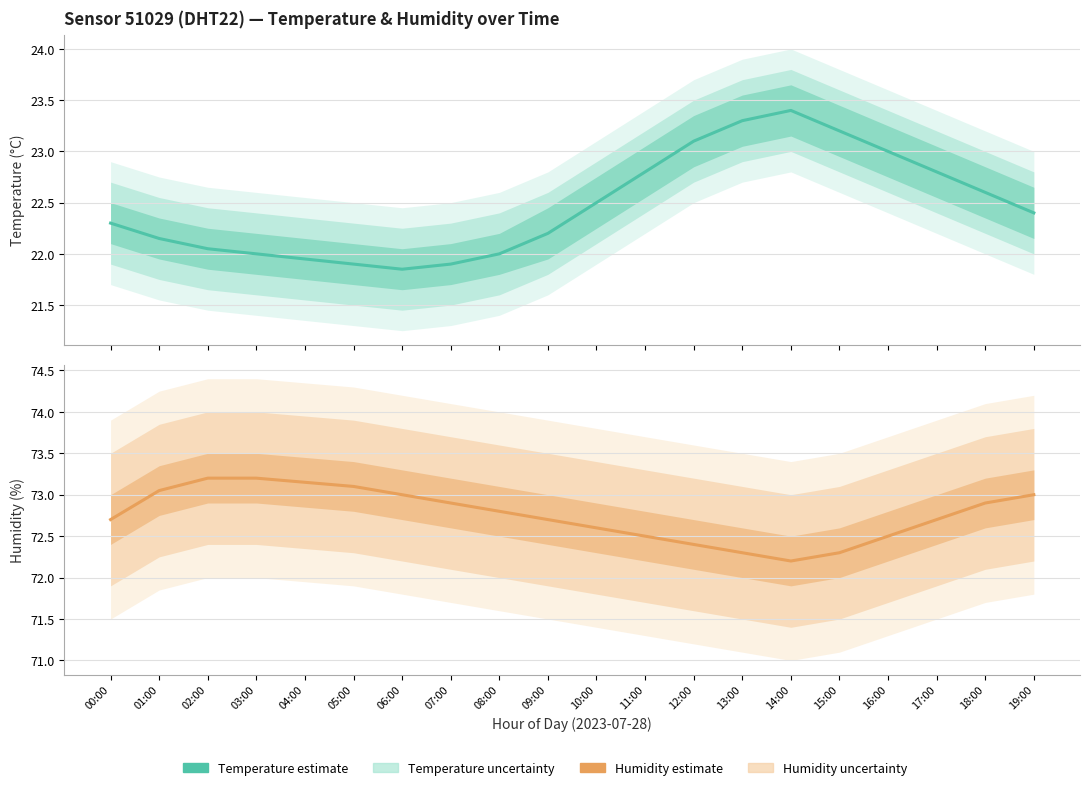

True or false: temperature has more than 1 interior local peaks.

False